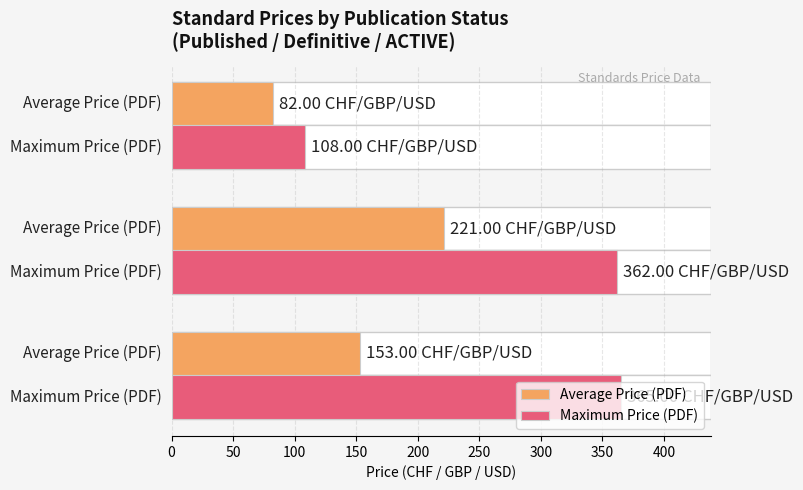

What is the value of the Maximum Price (PDF) bar at the 3rd from the left?

108